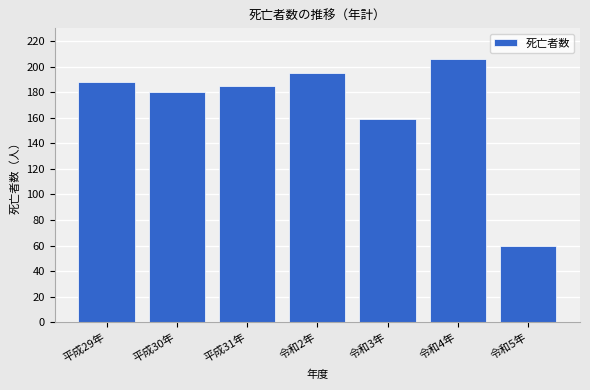

Reading left to right, list all the values displayed in this chart.

188	180	185	195	159	206	60